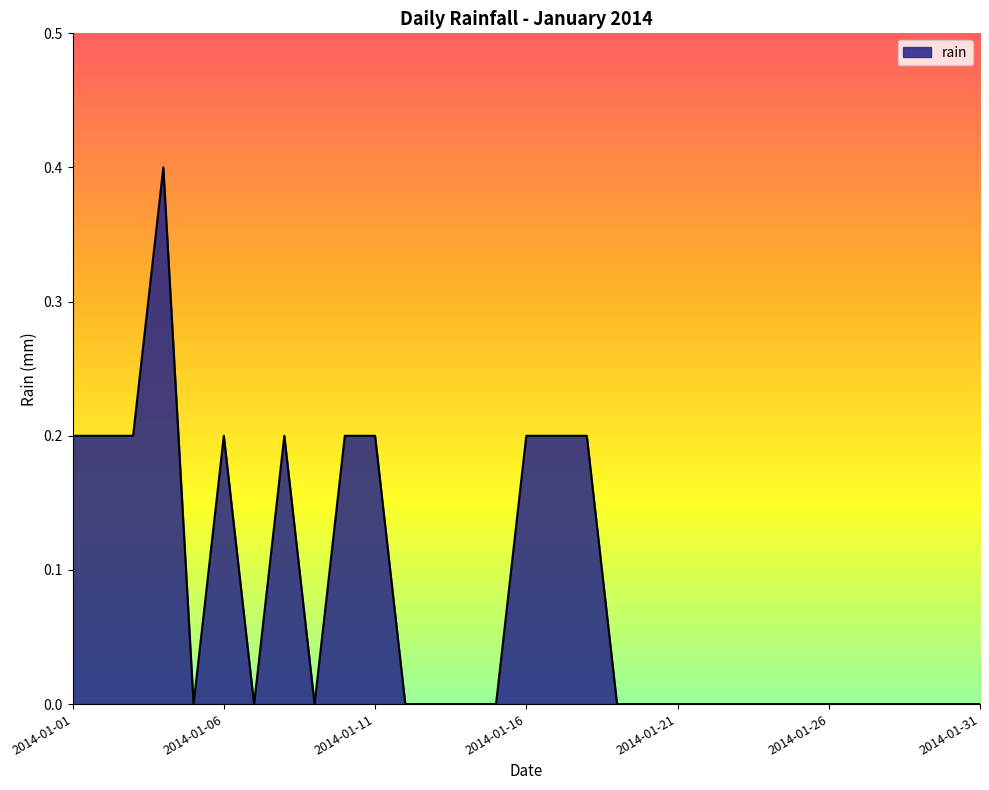

What is the sum of all values?

2.4